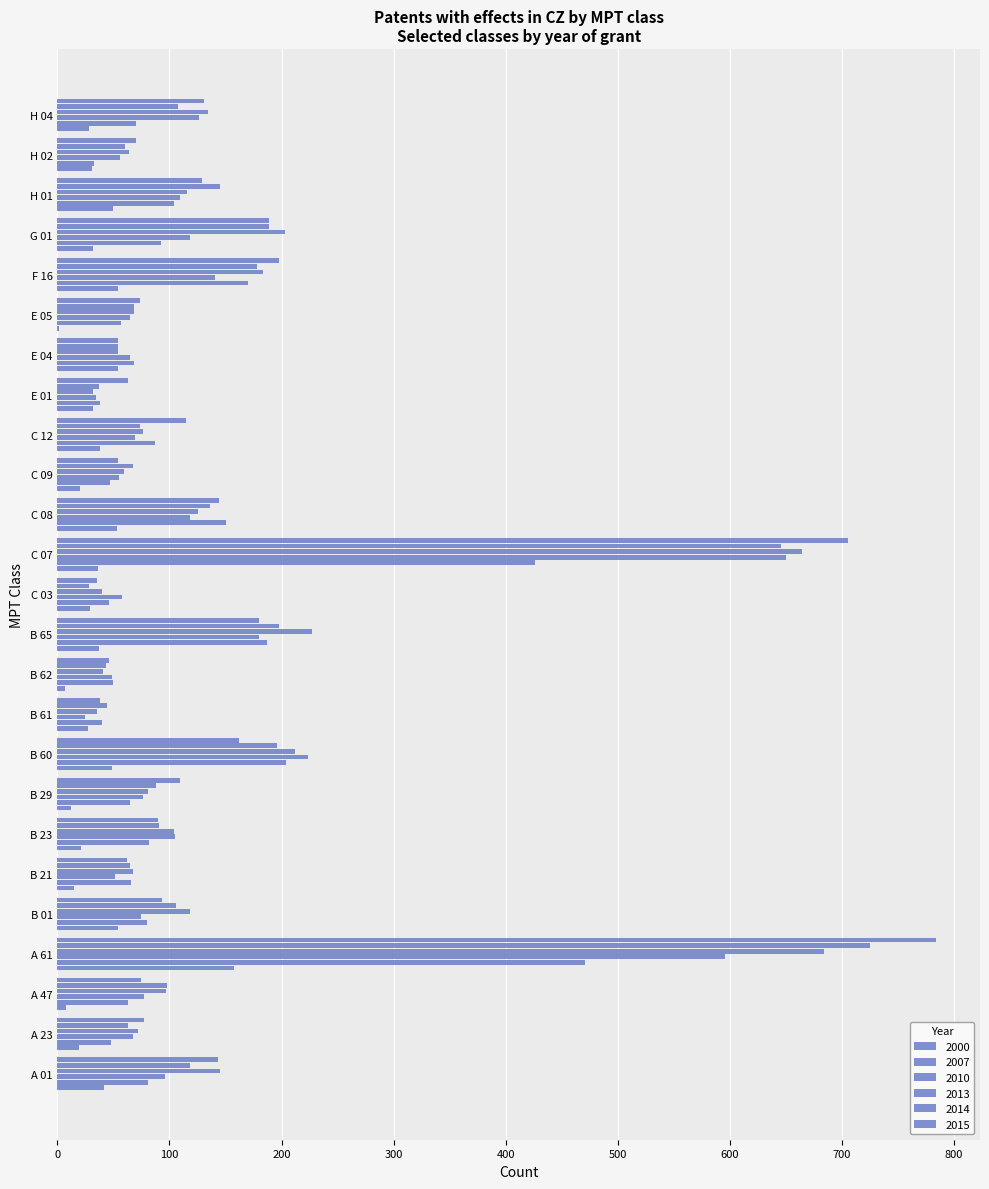

What is the difference between the 2013 values at H 04 and B 60?

78